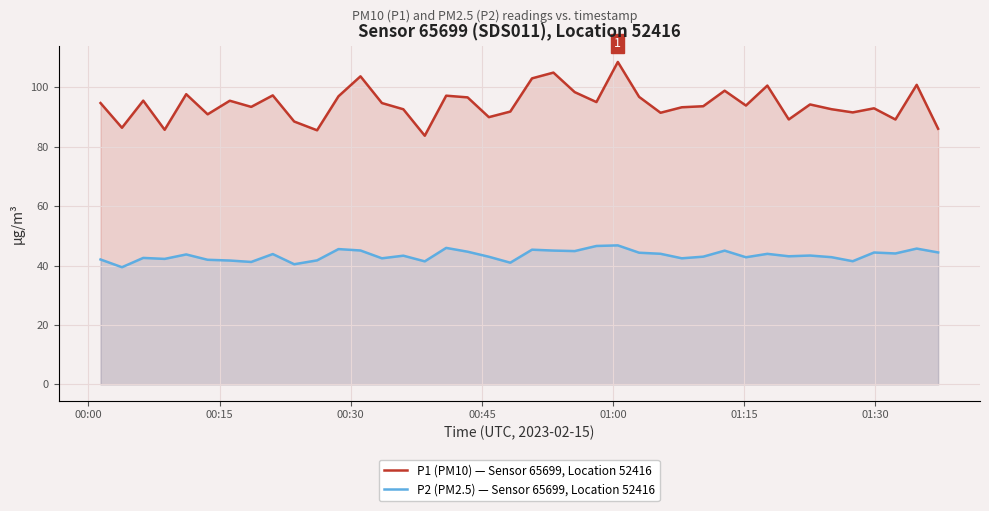

Rank the series by their maximum value, from highest to lowest.

P1 (PM10) — Sensor 65699, Location 52416, P2 (PM2.5) — Sensor 65699, Location 52416